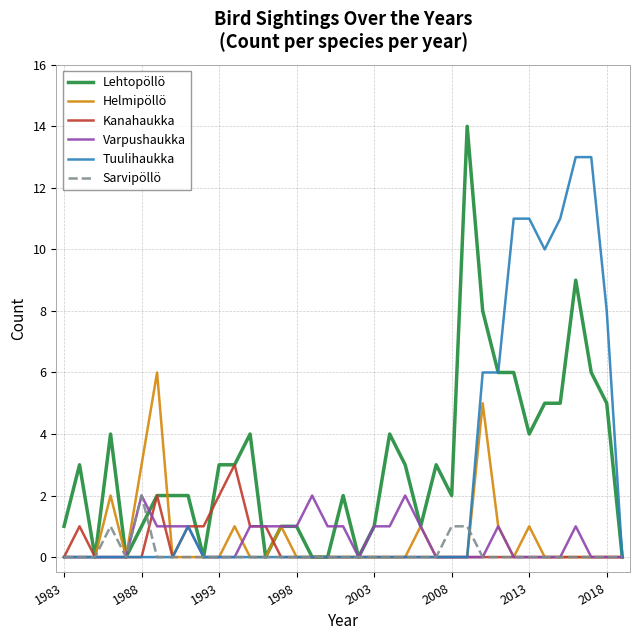

Which series has the widest spread of values?

Lehtopöllö